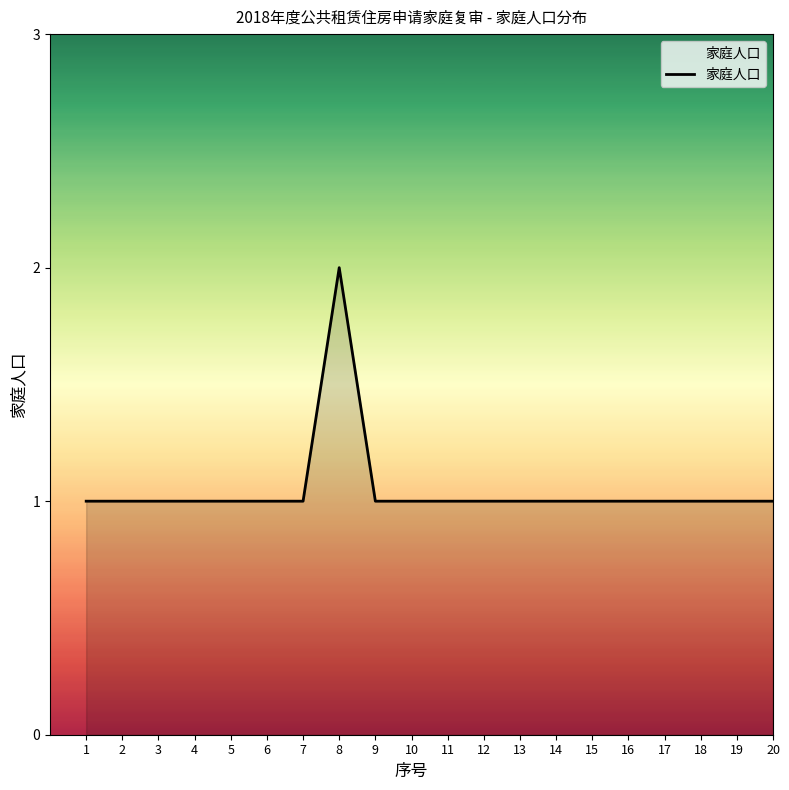

The value at 5 is 1. True or false?

True